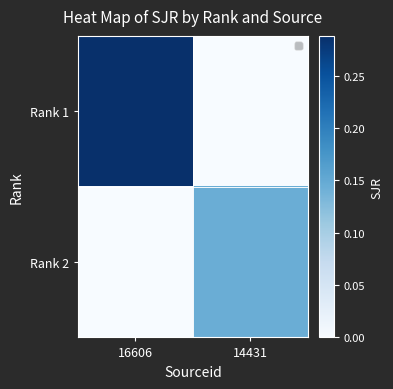

Reading left to right, list all the values displayed in this chart.

Rank 1: 16606=0.3	14431=0.0
Rank 2: 16606=0.0	14431=0.1